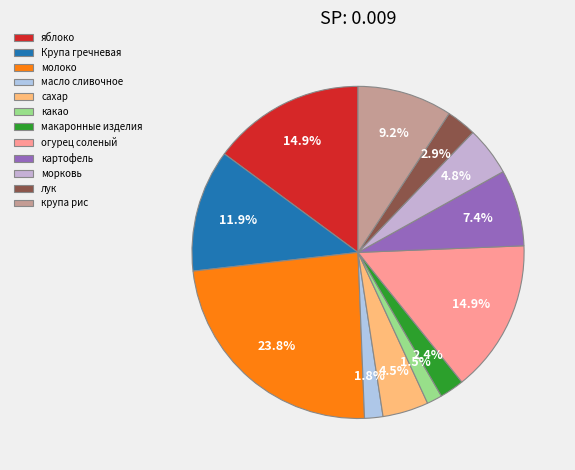

How many segments does this pie chart have?

12